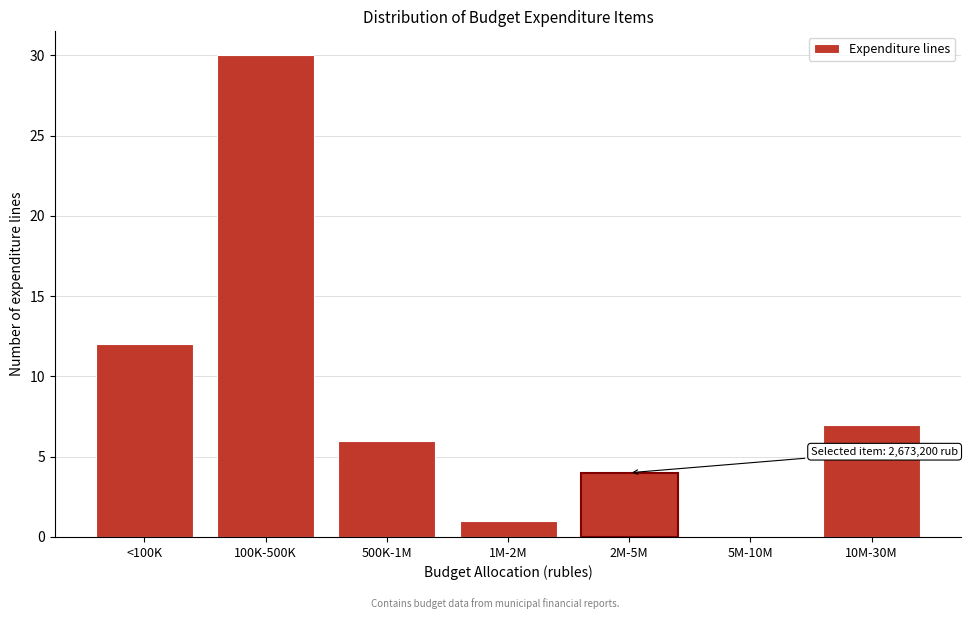

Reading left to right, list all the values displayed in this chart.

<100K=12	100K-500K=30	500K-1M=6	1M-2M=1	2M-5M=4	5M-10M=0	10M-30M=7